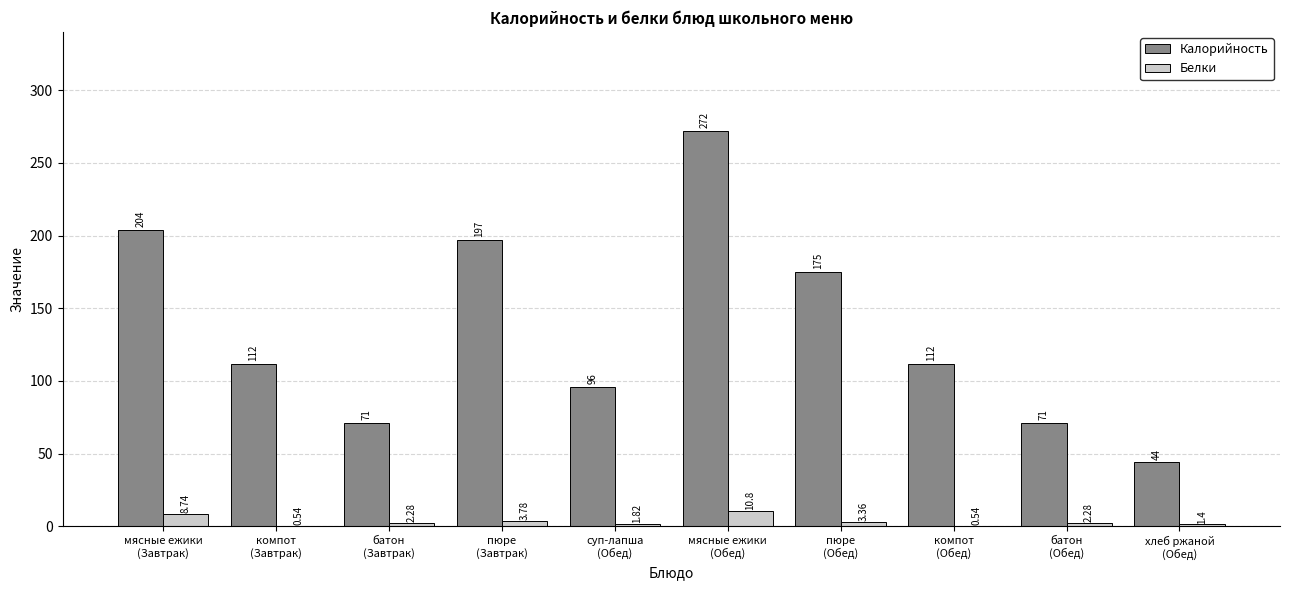

Which series has the largest total across all categories?

Калорийность